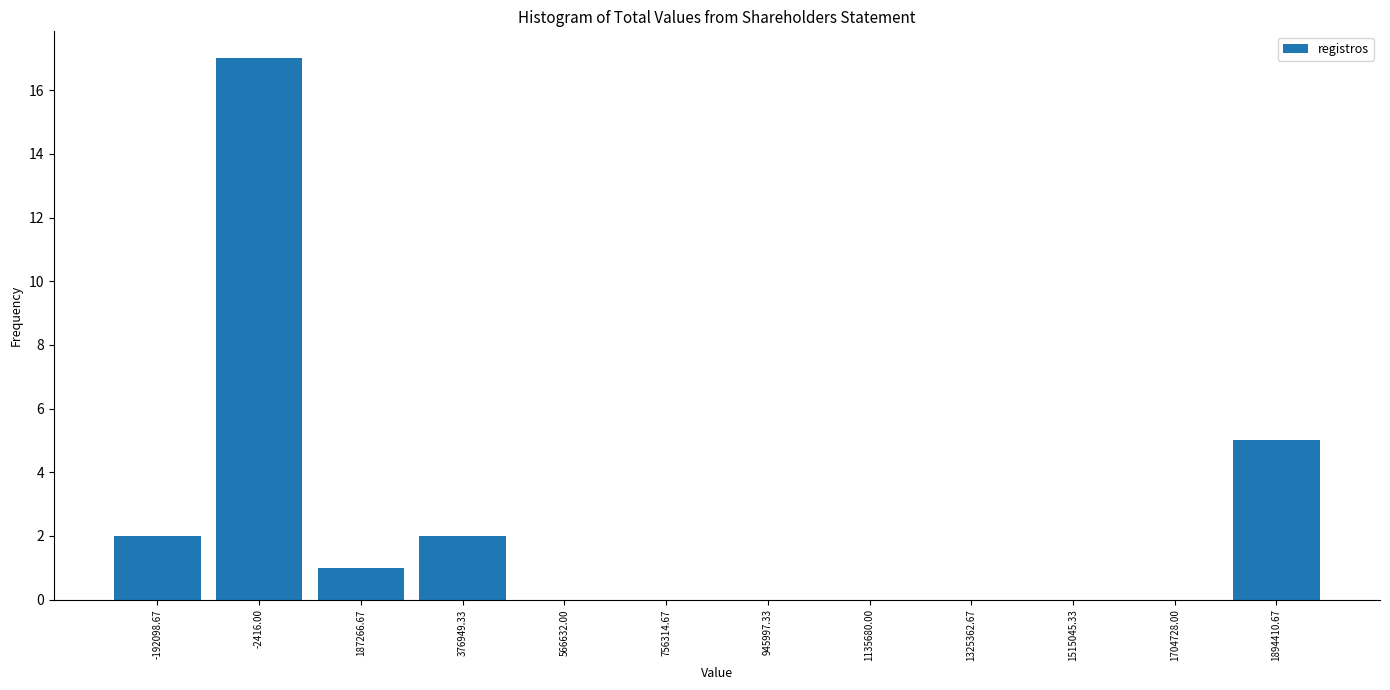

Which range on the x-axis has the tallest bar?

-100000 to 100000